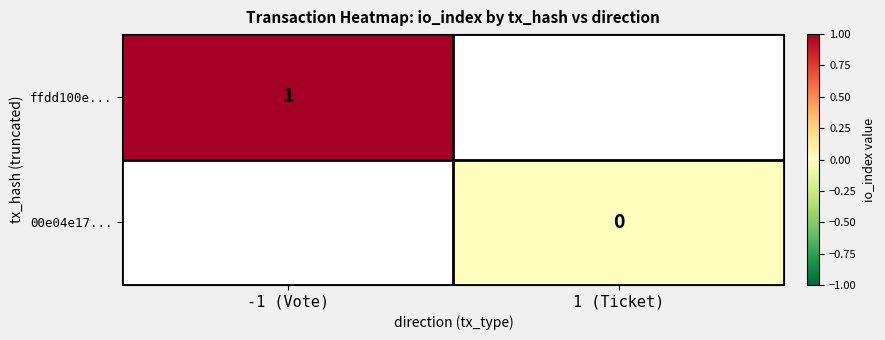

The ffdd100e... series shows 1 at -1 (Vote). True or false?

True